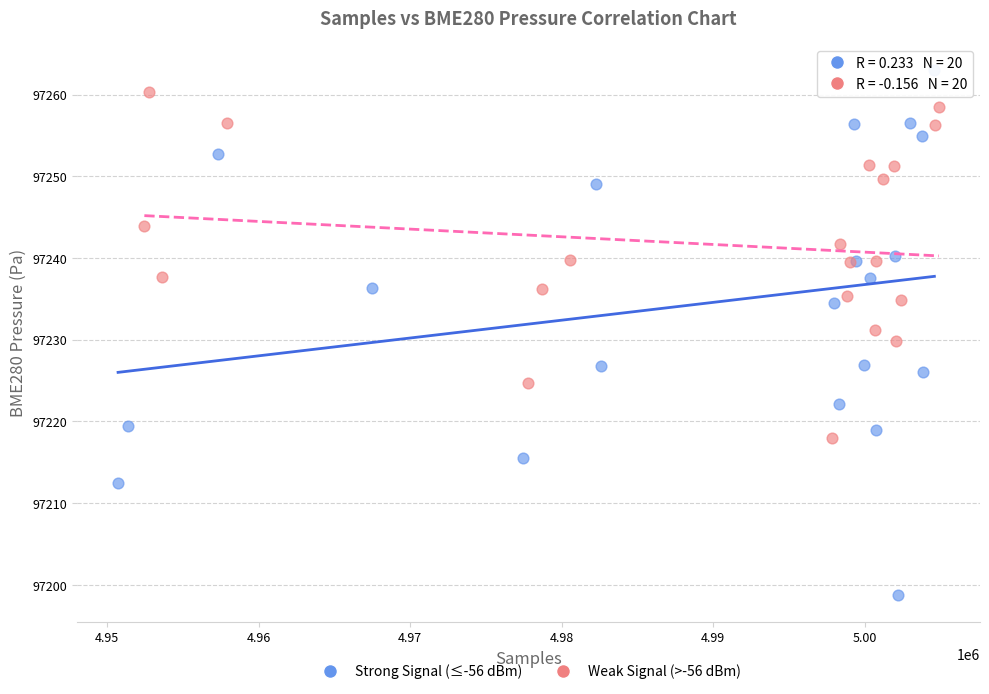

Which series has the widest spread of Y values?

Strong Signal (≤-56 dBm)